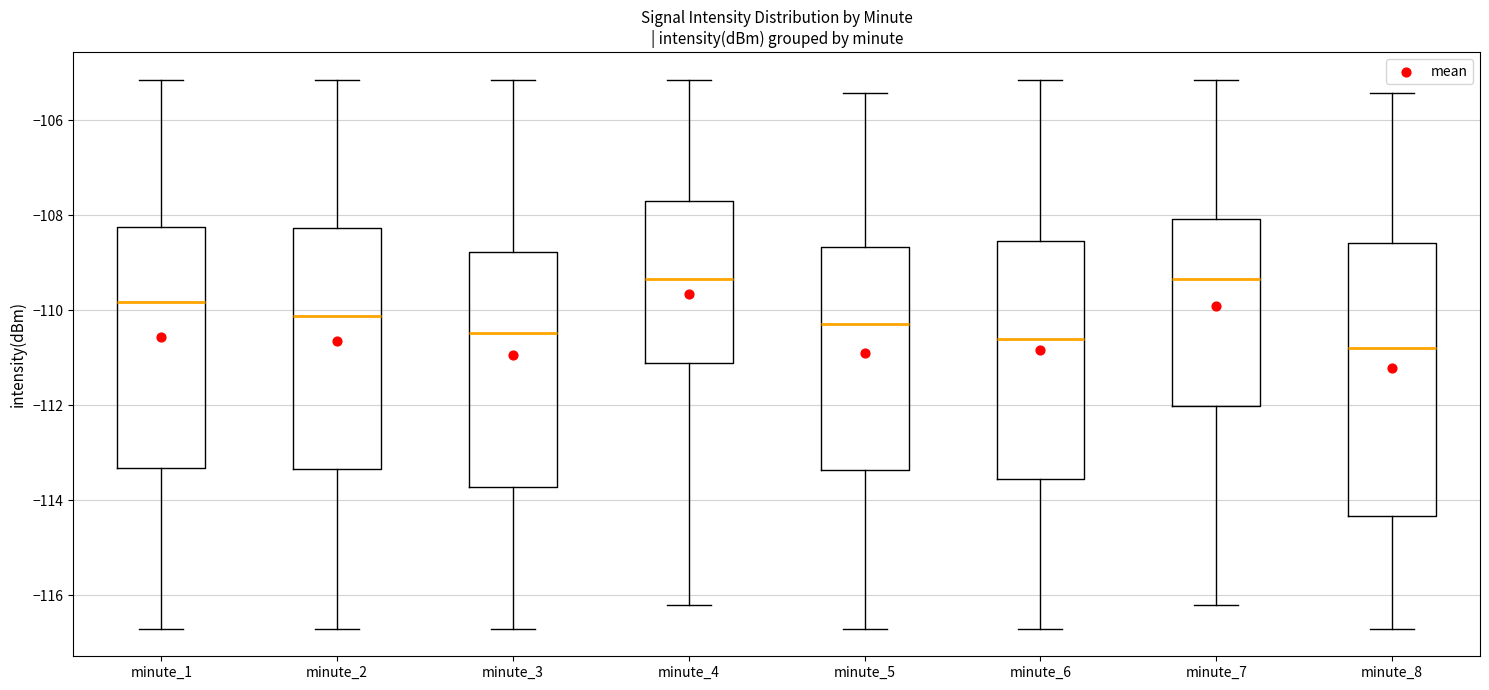

Where is the lower edge of the box for minute_8 on the y-axis? The values are not printed on the chart, so give them approximately, as read against the axis.

-114.4